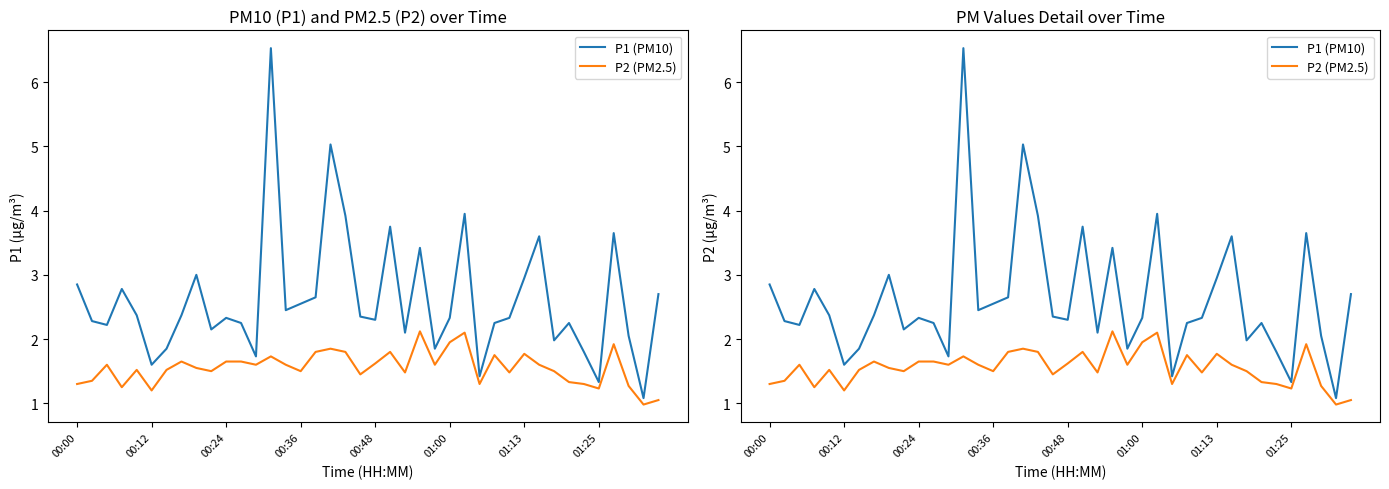

In P2 (PM2.5), how many points are lower than both neighbors (excluding endpoints)?

12